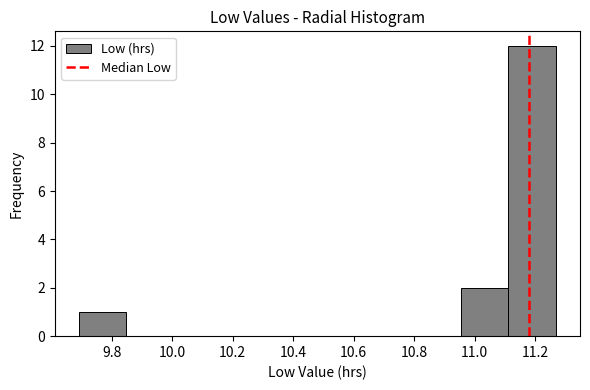

Reading left to right, transcribe this chart: for each bar, give the range it covers on the x-axis and its height. Neither the bar edges nor the heights are printed on the chart, so give them approximately, as read against the axes.

9.690 to 9.848: 1
9.848 to 10.006: 0
10.006 to 10.164: 0
10.164 to 10.322: 0
10.322 to 10.480: 0
10.480 to 10.638: 0
10.638 to 10.796: 0
10.796 to 10.954: 0
10.954 to 11.112: 2
11.112 to 11.270: 12